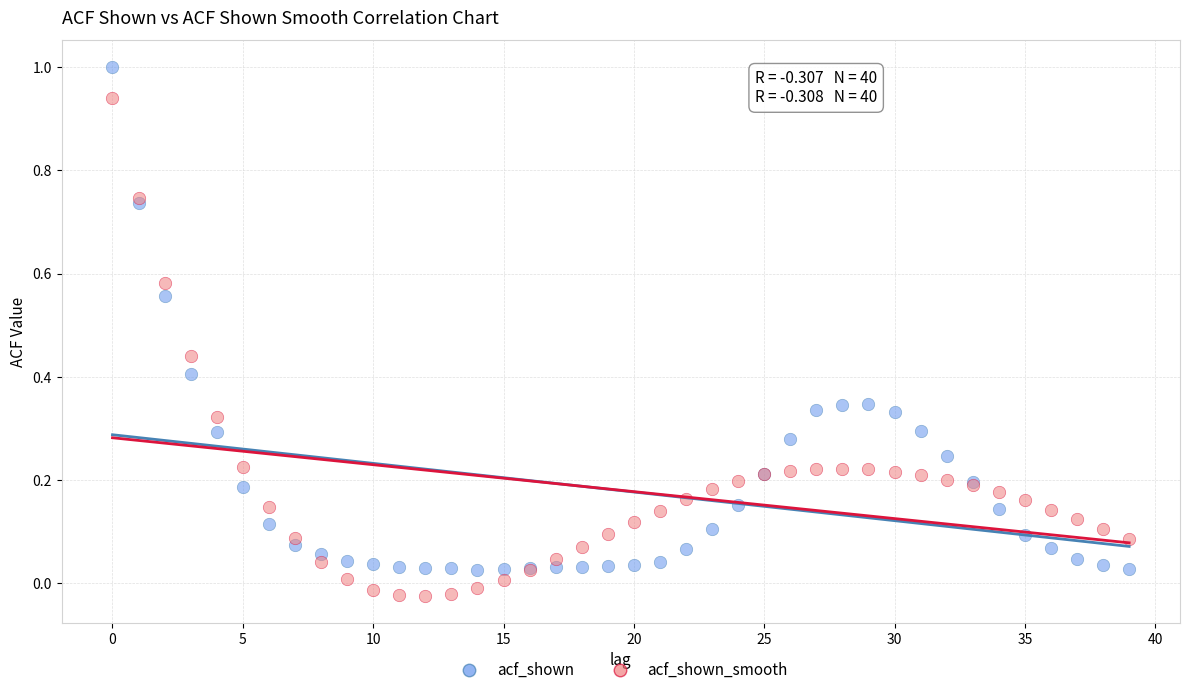

Which series reaches the maximum Y coordinate?

acf_shown